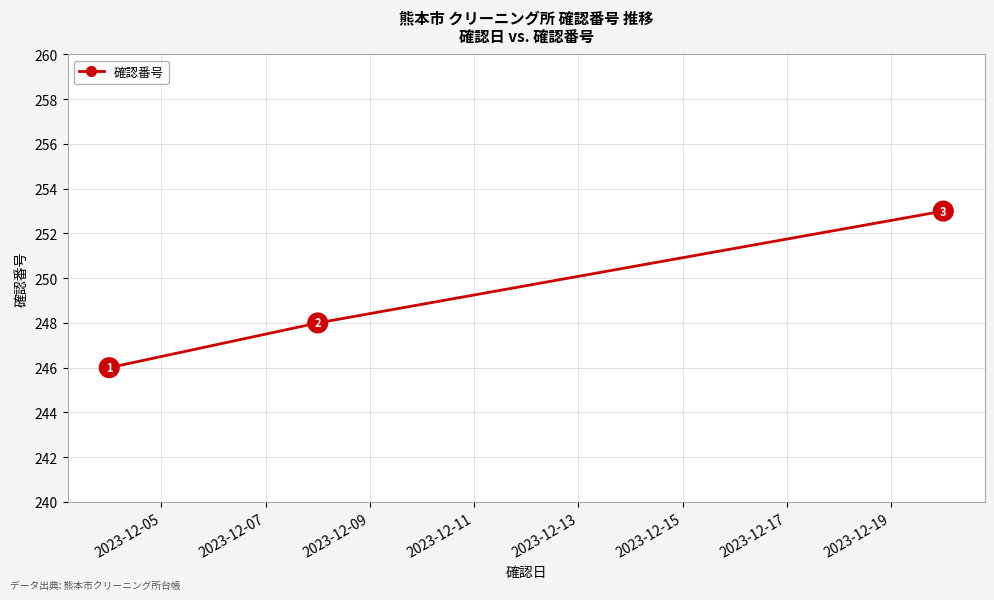

What is the sum of all values?

747